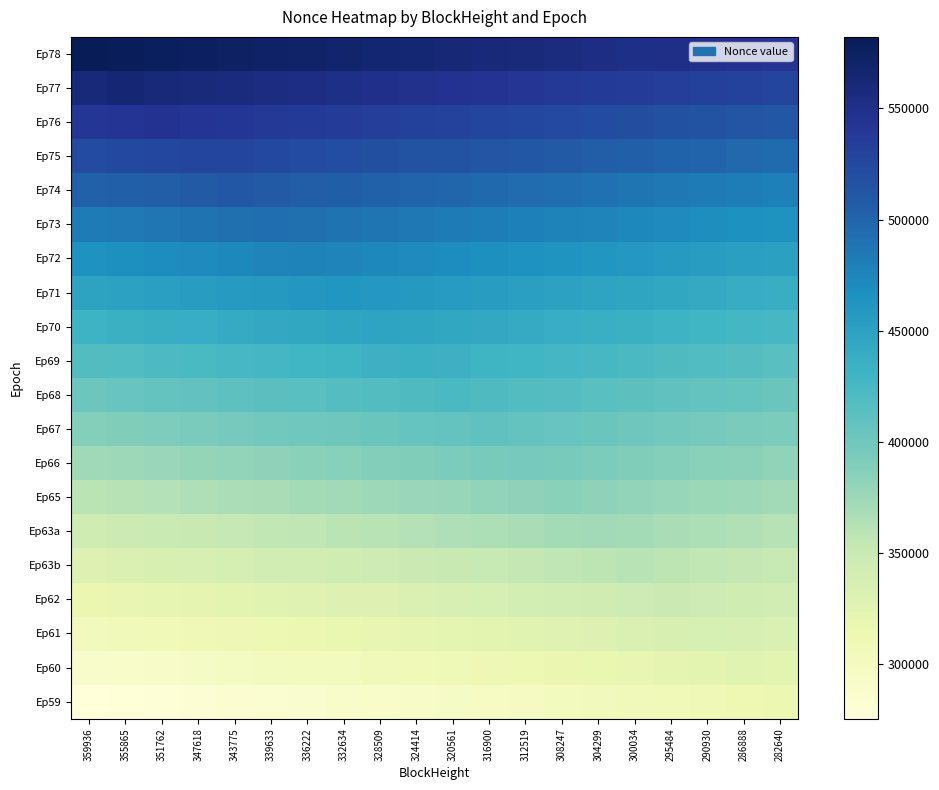

Reading right to left, transcribe all the data shown in this chart.

Ep78: 282640=543559.0	286888=545683.0	290930=547704.0	295484=549981.0	300034=552256.0	304299=554388.5	308247=556362.5	312519=558498.5	316900=560689.0	320561=562519.5	324414=564446.0	328509=566493.5	332634=568556.0	336222=570350.0	339633=572055.5	343775=574126.5	347618=576048.0	351762=578120.0	355865=580171.5	359936=582207.0
Ep77: 282640=526924.5	286888=529048.5	290930=531069.5	295484=533346.5	300034=535621.5	304299=537754.0	308247=539728.0	312519=541864.0	316900=544054.5	320561=545885.0	324414=547811.5	328509=549859.0	332634=551921.5	336222=553715.5	339633=555421.0	343775=557492.0	347618=559413.5	351762=561485.5	355865=563537.0	359936=561501.5
Ep76: 282640=510594.0	286888=512718.0	290930=514739.0	295484=517016.0	300034=519291.0	304299=521423.5	308247=523397.5	312519=525533.5	316900=527724.0	320561=529554.5	324414=531481.0	328509=533528.5	332634=535591.0	336222=537385.0	339633=539090.5	343775=541161.5	347618=543083.0	351762=545155.0	355865=543103.5	359936=541068.0
Ep75: 282640=495425.0	286888=497549.0	290930=499570.0	295484=501847.0	300034=504122.0	304299=506254.5	308247=508228.5	312519=510364.5	316900=512555.0	320561=514385.5	324414=516312.0	328509=518359.5	332634=520422.0	336222=522216.0	339633=523921.5	343775=525992.5	347618=527914.0	351762=525842.0	355865=523790.5	359936=521755.0
Ep74: 282640=479807.5	286888=481931.5	290930=483952.5	295484=486229.5	300034=488504.5	304299=490637.0	308247=492611.0	312519=494747.0	316900=496937.5	320561=498768.0	324414=500694.5	328509=502742.0	332634=504804.5	336222=506598.5	339633=508304.0	343775=510375.0	347618=508453.5	351762=506381.5	355865=504330.0	359936=502294.5
Ep73: 282640=464769.5	286888=466893.5	290930=468914.5	295484=471191.5	300034=473466.5	304299=475599.0	308247=477573.0	312519=479709.0	316900=481899.5	320561=483730.0	324414=485656.5	328509=487704.0	332634=489766.5	336222=491560.5	339633=493266.0	343775=491195.0	347618=489273.5	351762=487201.5	355865=485150.0	359936=483114.5
Ep72: 282640=450657.0	286888=452781.0	290930=454802.0	295484=457079.0	300034=459354.0	304299=461486.5	308247=463460.5	312519=465596.5	316900=467787.0	320561=469617.5	324414=471544.0	328509=473591.5	332634=475654.0	336222=477448.0	339633=475742.5	343775=473671.5	347618=471750.0	351762=469678.0	355865=467626.5	359936=465591.0
Ep71: 282640=437037.0	286888=439161.0	290930=441182.0	295484=443459.0	300034=445734.0	304299=447866.5	308247=449840.5	312519=451976.5	316900=454167.0	320561=455997.5	324414=457924.0	328509=459971.5	332634=462034.0	336222=460240.0	339633=458534.5	343775=456463.5	347618=454542.0	351762=452470.0	355865=450418.5	359936=448383.0
Ep70: 282640=425031.5	286888=427155.5	290930=429176.5	295484=431453.5	300034=433728.5	304299=435861.0	308247=437835.0	312519=439971.0	316900=442161.5	320561=443992.0	324414=445918.5	328509=447966.0	332634=445903.5	336222=444109.5	339633=442404.0	343775=440333.0	347618=438411.5	351762=436339.5	355865=434288.0	359936=432252.5
Ep69: 282640=413963.0	286888=416087.0	290930=418108.0	295484=420385.0	300034=422660.0	304299=424792.5	308247=426766.5	312519=428902.5	316900=431093.0	320561=432923.5	324414=434850.0	328509=432802.5	332634=430740.0	336222=428946.0	339633=427240.5	343775=425169.5	347618=423248.0	351762=421176.0	355865=419124.5	359936=417089.0
Ep68: 282640=402960.5	286888=405084.5	290930=407105.5	295484=409382.5	300034=411657.5	304299=413790.0	308247=415764.0	312519=417900.0	316900=420090.5	320561=421921.0	324414=419994.5	328509=417947.0	332634=415884.5	336222=414090.5	339633=412385.0	343775=410314.0	347618=408392.5	351762=406320.5	355865=404269.0	359936=402233.5
Ep67: 282640=391978.0	286888=394102.0	290930=396123.0	295484=398400.0	300034=400675.0	304299=402807.5	308247=404781.5	312519=406917.5	316900=409108.0	320561=407277.5	324414=405351.0	328509=403303.5	332634=401241.0	336222=399447.0	339633=397741.5	343775=395670.5	347618=393749.0	351762=391677.0	355865=389625.5	359936=387590.0
Ep66: 282640=381529.5	286888=383653.5	290930=385674.5	295484=387951.5	300034=390226.5	304299=392359.0	308247=394333.0	312519=396469.0	316900=394278.5	320561=392448.0	324414=390521.5	328509=388474.0	332634=386411.5	336222=384617.5	339633=382912.0	343775=380841.0	347618=378919.5	351762=376847.5	355865=374796.0	359936=372760.5
Ep65: 282640=371781.5	286888=373905.5	290930=375926.5	295484=378203.5	300034=380478.5	304299=382611.0	308247=384585.0	312519=382449.0	316900=380258.5	320561=378428.0	324414=376501.5	328509=374454.0	332634=372391.5	336222=370597.5	339633=368892.0	343775=366821.0	347618=364899.5	351762=362827.5	355865=360776.0	359936=358740.5
Ep63a: 282640=361667.5	286888=363791.5	290930=365812.5	295484=368089.5	300034=370364.5	304299=372497.0	308247=370523.0	312519=368387.0	316900=366196.5	320561=364366.0	324414=362439.5	328509=360392.0	332634=358329.5	336222=356535.5	339633=354830.0	343775=352759.0	347618=350837.5	351762=348765.5	355865=346714.0	359936=344678.5
Ep63b: 282640=351541.0	286888=353665.0	290930=355686.0	295484=357963.0	300034=360238.0	304299=358105.5	308247=356131.5	312519=353995.5	316900=351805.0	320561=349974.5	324414=348048.0	328509=346000.5	332634=343938.0	336222=342144.0	339633=340438.5	343775=338367.5	347618=336446.0	351762=334374.0	355865=332322.5	359936=330287.0
Ep62: 282640=341702.0	286888=343826.0	290930=345847.0	295484=348124.0	300034=345849.0	304299=343716.5	308247=341742.5	312519=339606.5	316900=337416.0	320561=335585.5	324414=333659.0	328509=331611.5	332634=329549.0	336222=327755.0	339633=326049.5	343775=323978.5	347618=322057.0	351762=319985.0	355865=317933.5	359936=315898.0
Ep61: 282640=333475.0	286888=335599.0	290930=337620.0	295484=335343.0	300034=333068.0	304299=330935.5	308247=328961.5	312519=326825.5	316900=324635.0	320561=322804.5	324414=320878.0	328509=318830.5	332634=316768.0	336222=314974.0	339633=313268.5	343775=311197.5	347618=309276.0	351762=307204.0	355865=305152.5	359936=303117.0
Ep60: 282640=323733.0	286888=325857.0	290930=323836.0	295484=321559.0	300034=319284.0	304299=317151.5	308247=315177.5	312519=313041.5	316900=310851.0	320561=309020.5	324414=307094.0	328509=305046.5	332634=302984.0	336222=301190.0	339633=299484.5	343775=297413.5	347618=295492.0	351762=293420.0	355865=291368.5	359936=289333.0
Ep59: 282640=314169.0	286888=312045.0	290930=310024.0	295484=307747.0	300034=305472.0	304299=303339.5	308247=301365.5	312519=299229.5	316900=297039.0	320561=295208.5	324414=293282.0	328509=291234.5	332634=289172.0	336222=287378.0	339633=285672.5	343775=283601.5	347618=281680.0	351762=279608.0	355865=277556.5	359936=275521.0